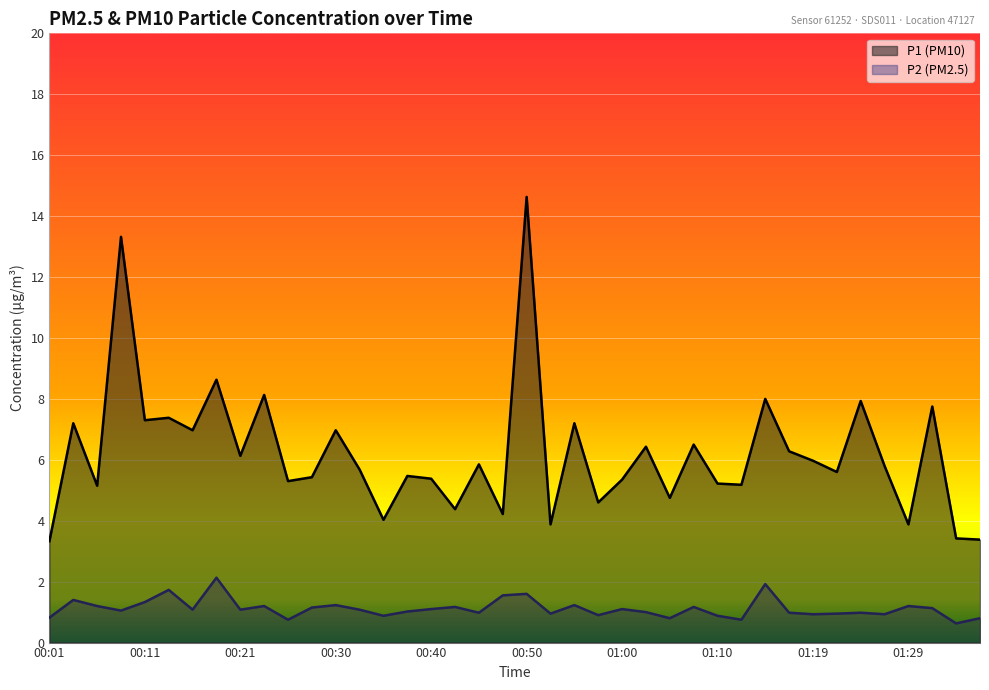

How many data points does each series have?

40